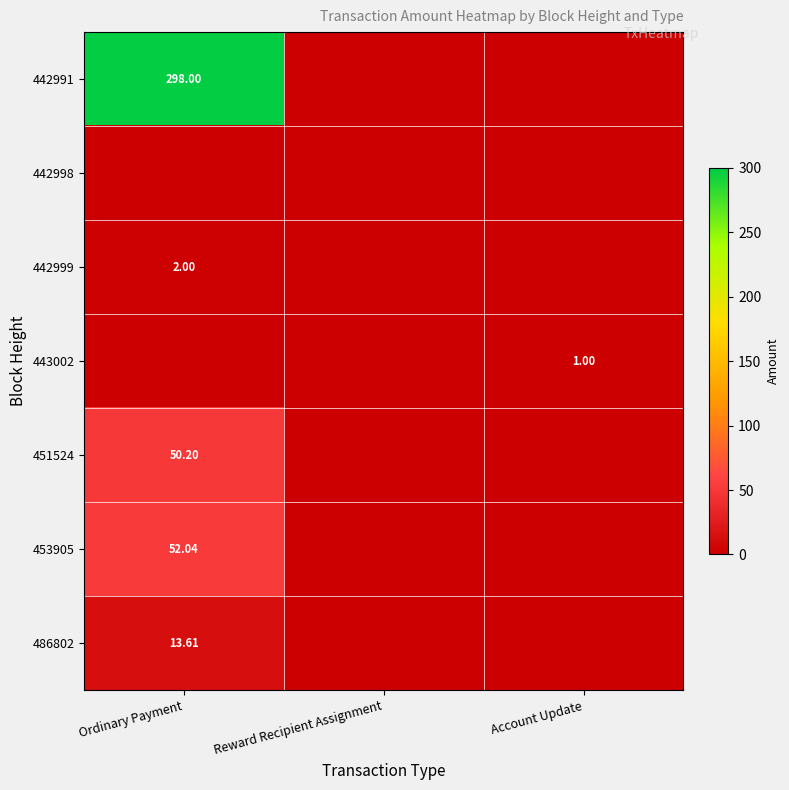

List the series in order of their peak value, highest first.

442991, 453905, 451524, 486802, 442999, 443002, 442998